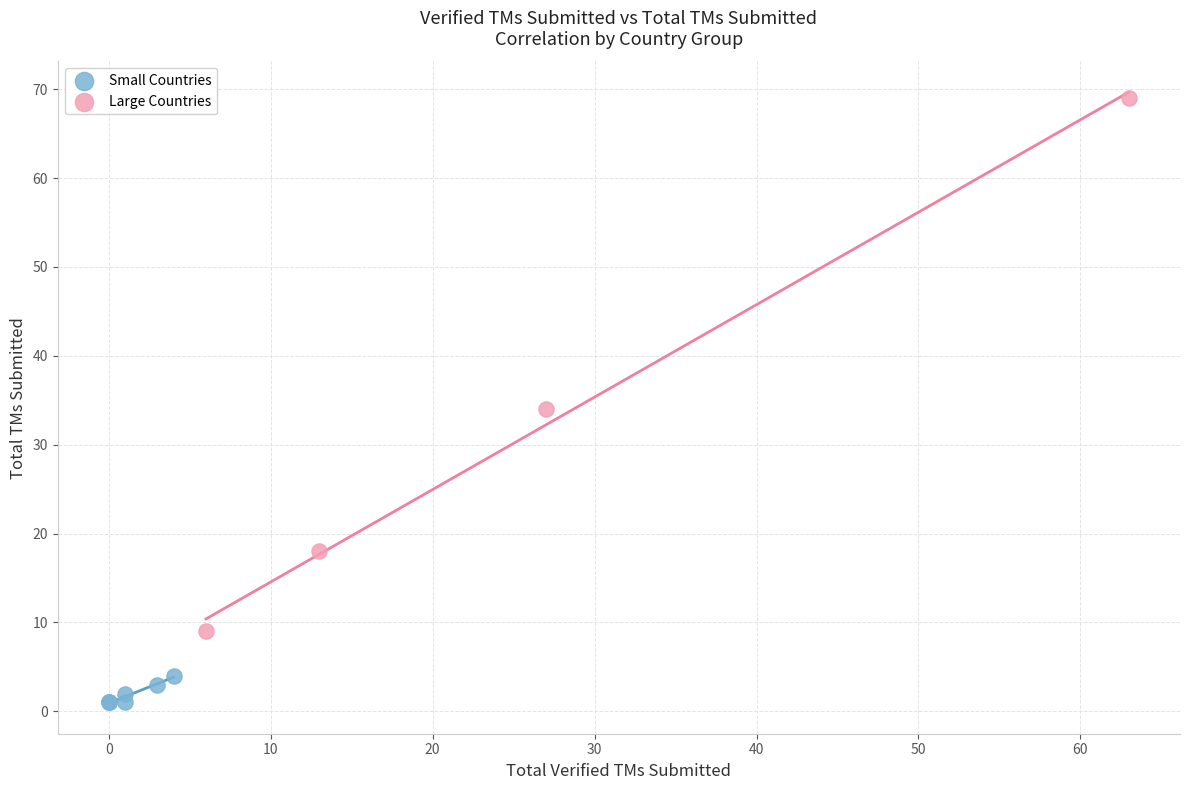

Which series contains the highest Y value?

Large Countries